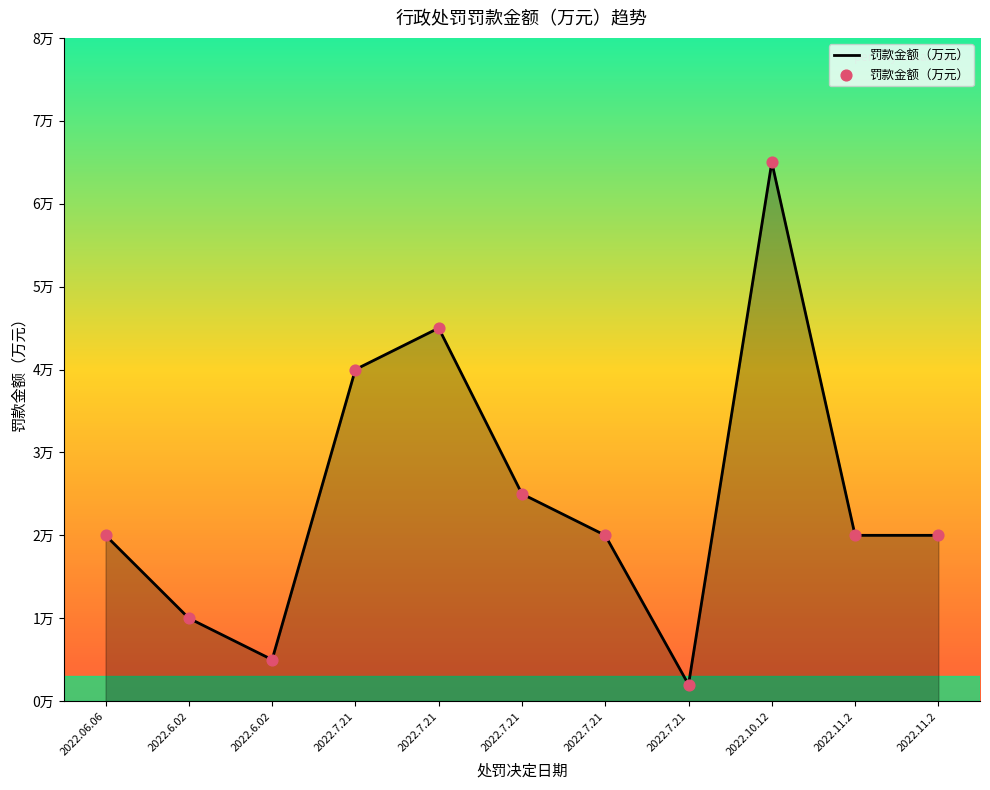

Does the chart have visible grid lines?

No